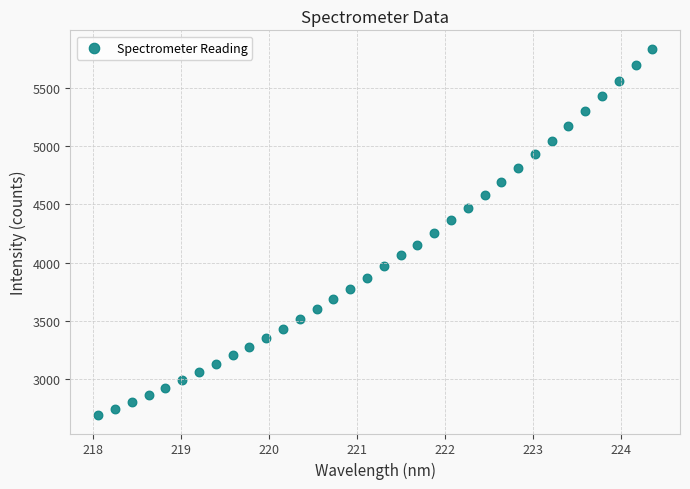

What is the range of X values (max minus min)?

6.3